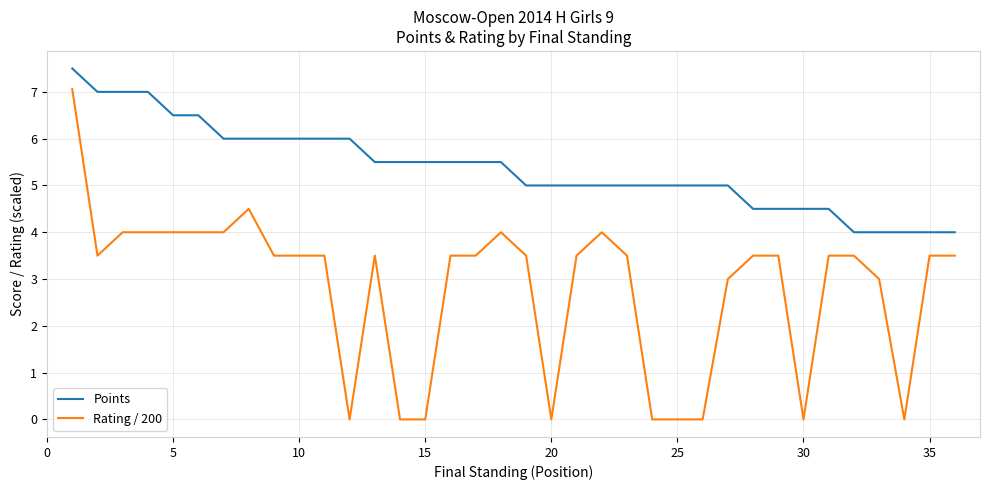

Reading left to right, list all the values displayed in this chart.

Points: 7.5	7.0	7.0	7.0	6.5	6.5	6.0	6.0	6.0	6.0	6.0	6.0	5.5	5.5	5.5	5.5	5.5	5.5	5.0	5.0	5.0	5.0	5.0	5.0	5.0	5.0	5.0	4.5	4.5	4.5	4.5	4.0	4.0	4.0	4.0	4.0
Rating / 200: 7.1	3.5	4.0	4.0	4.0	4.0	4.0	4.5	3.5	3.5	3.5	0.0	3.5	0.0	0.0	3.5	3.5	4.0	3.5	0.0	3.5	4.0	3.5	0.0	0.0	0.0	3.0	3.5	3.5	0.0	3.5	3.5	3.0	0.0	3.5	3.5